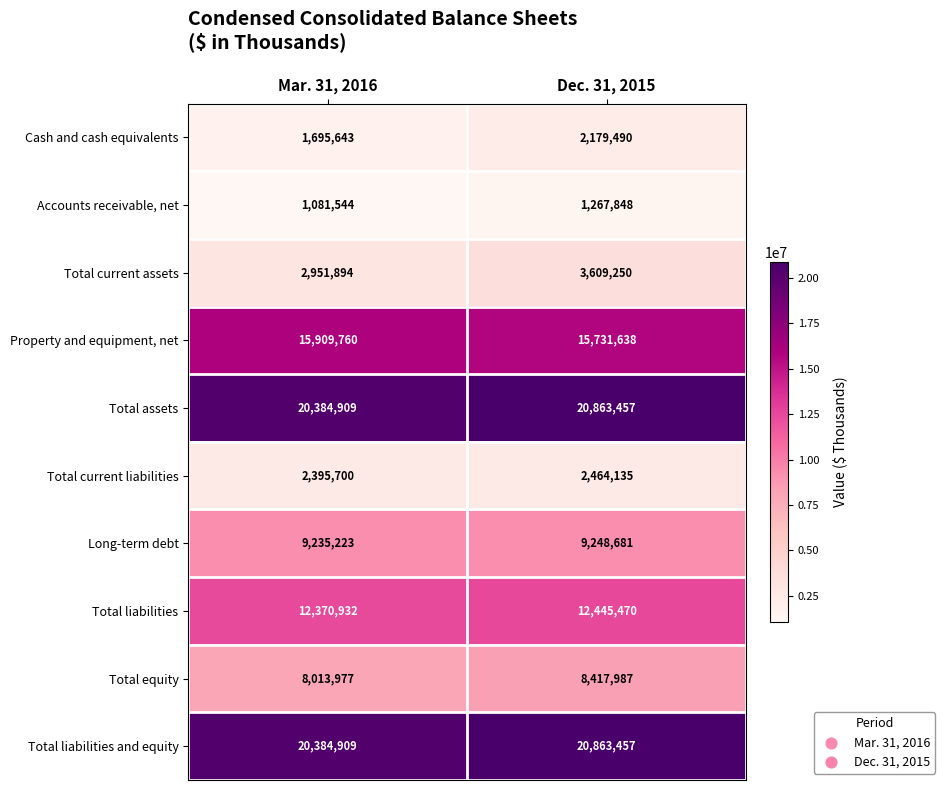

What is the sum of the Long-term debt values at Dec. 31, 2015 and Mar. 31, 2016?

18483904